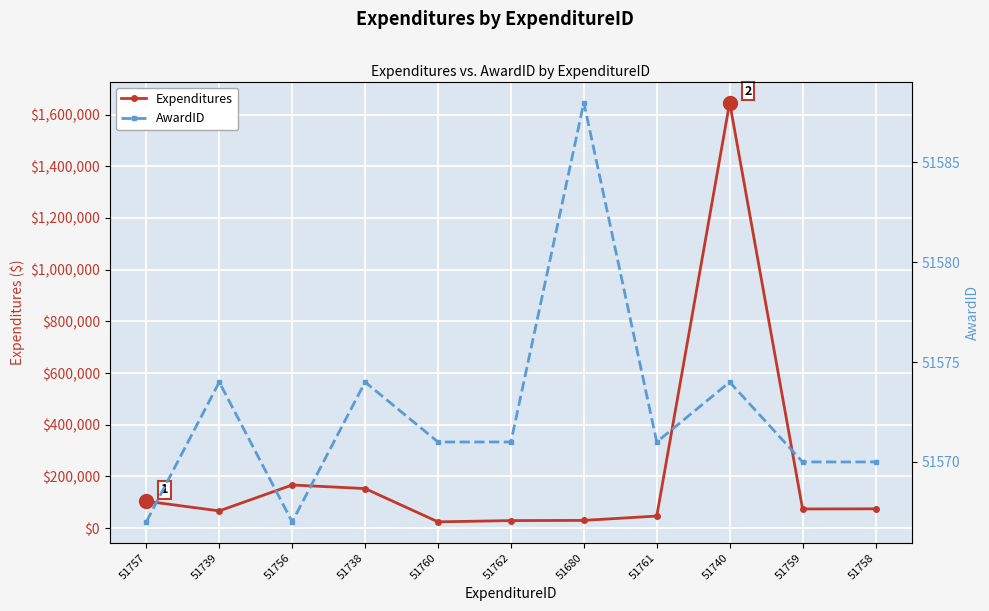

The Expenditures series shows 17051.4 at 51680. True or false?

False